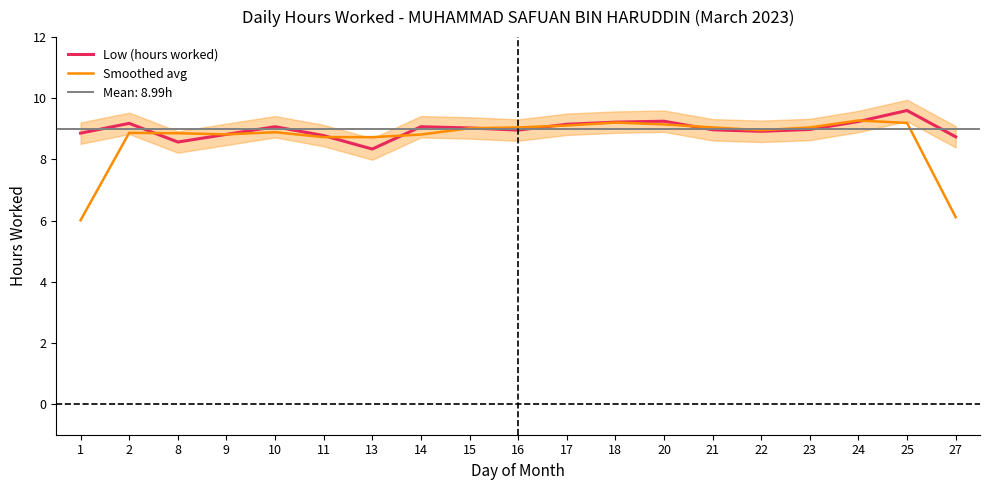

What is the sum of the Low (hours worked) values at 18 and 10?

18.3